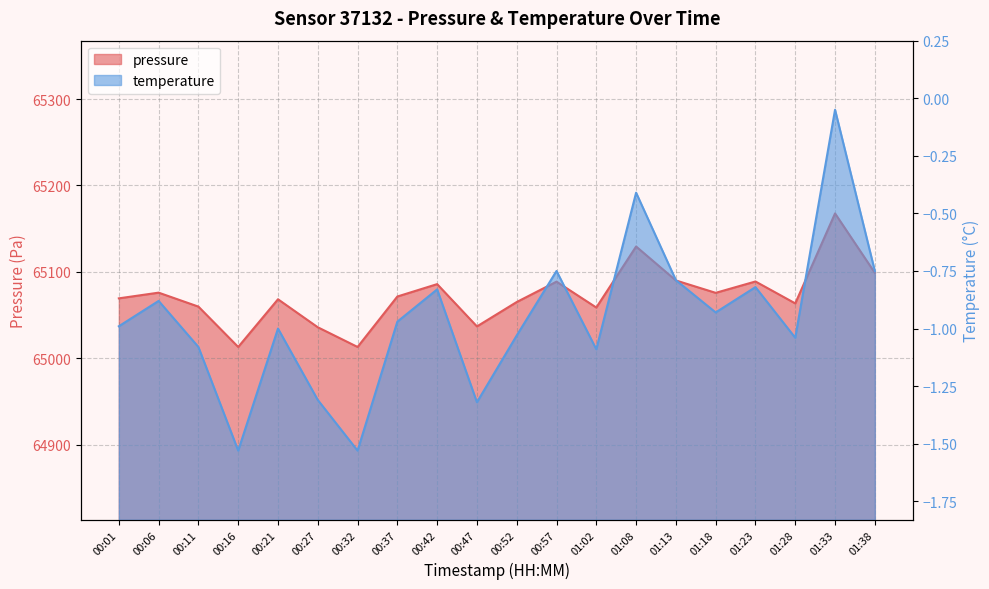

Reading left to right, what are all the values shown in this chart?

pressure: 65069.3	65075.9	65059.8	65013.0	65068.2	65035.8	65013.0	65071.4	65085.8	65036.8	65065.1	65088.7	65058.7	65129.3	65090.0	65075.7	65088.8	65063.5	65167.6	65098.8
temperature: -1.0	-0.9	-1.1	-1.5	-1.0	-1.3	-1.5	-1.0	-0.8	-1.3	-1.0	-0.8	-1.1	-0.4	-0.8	-0.9	-0.8	-1.0	-0.1	-0.8